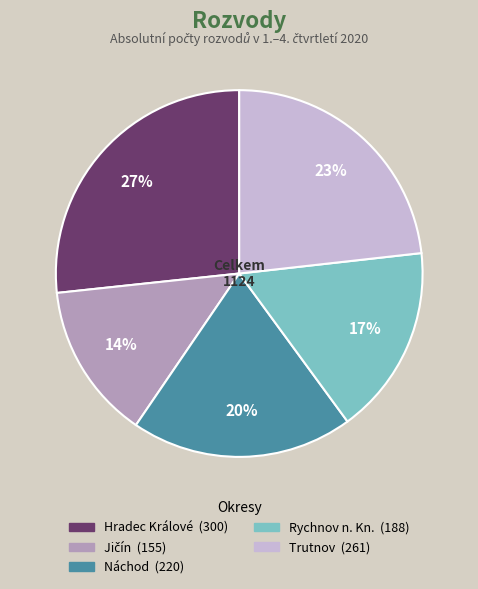

What percentage is the Náchod slice, to the nearest percent?

20%